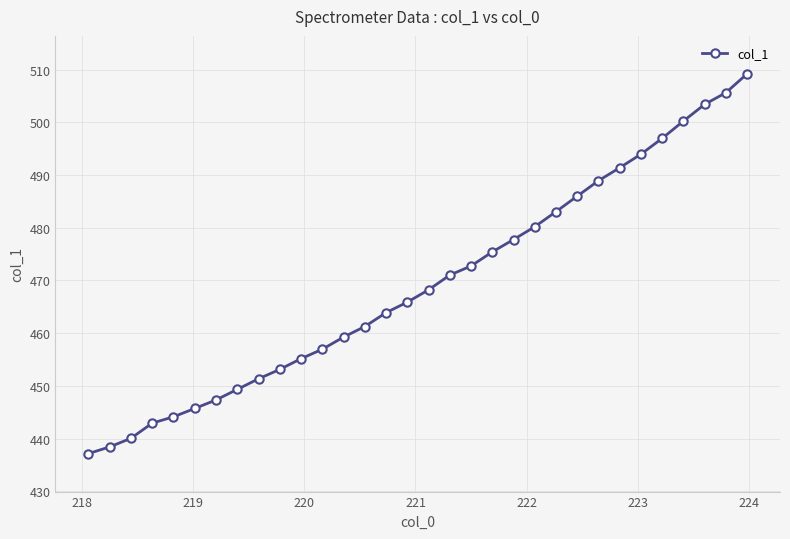

How many lines are shown in the chart?

1